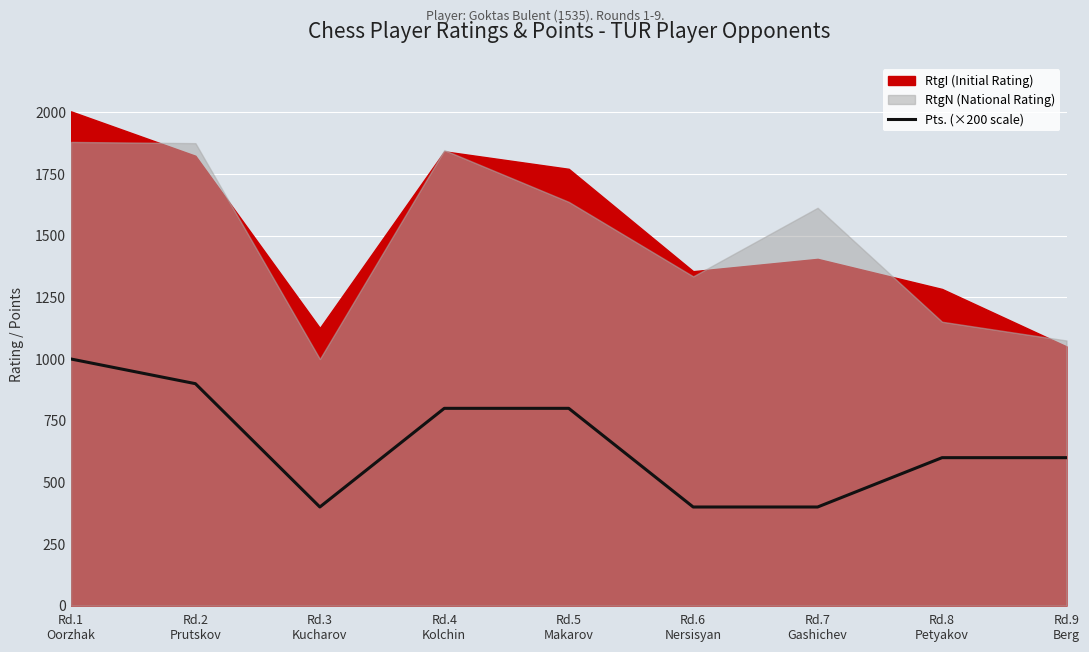

How many points are lower than both their immediate neighbors (excluding endpoints)?

1